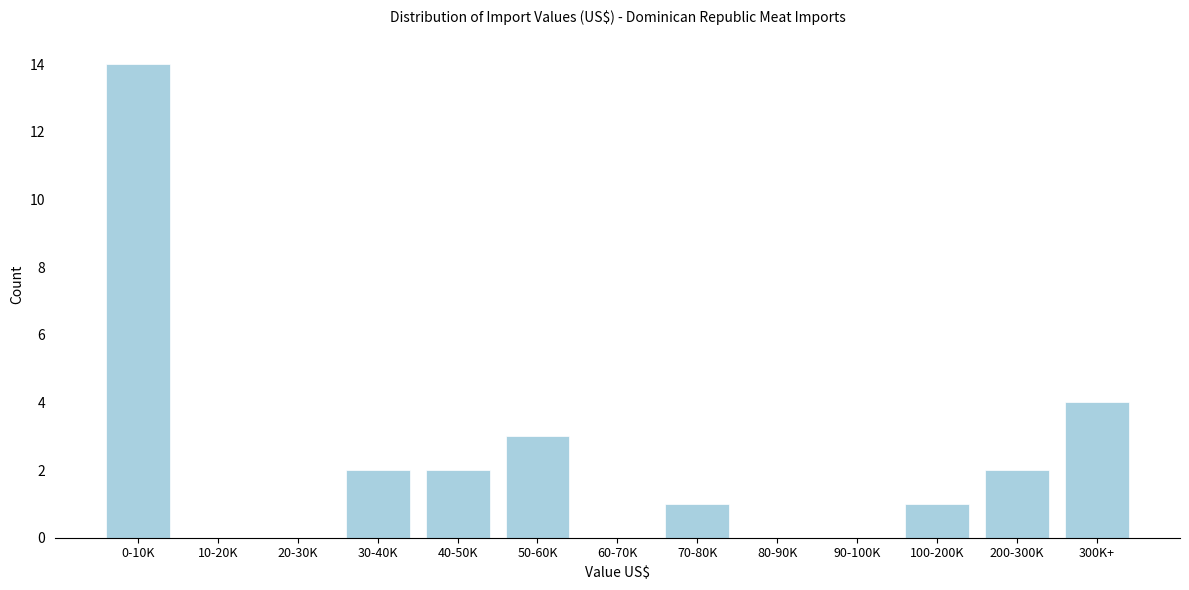

Reading left to right, list all the values displayed in this chart.

0-10K=14	10-20K=0	20-30K=0	30-40K=2	40-50K=2	50-60K=3	60-70K=0	70-80K=1	80-90K=0	90-100K=0	100-200K=1	200-300K=2	300K+=4